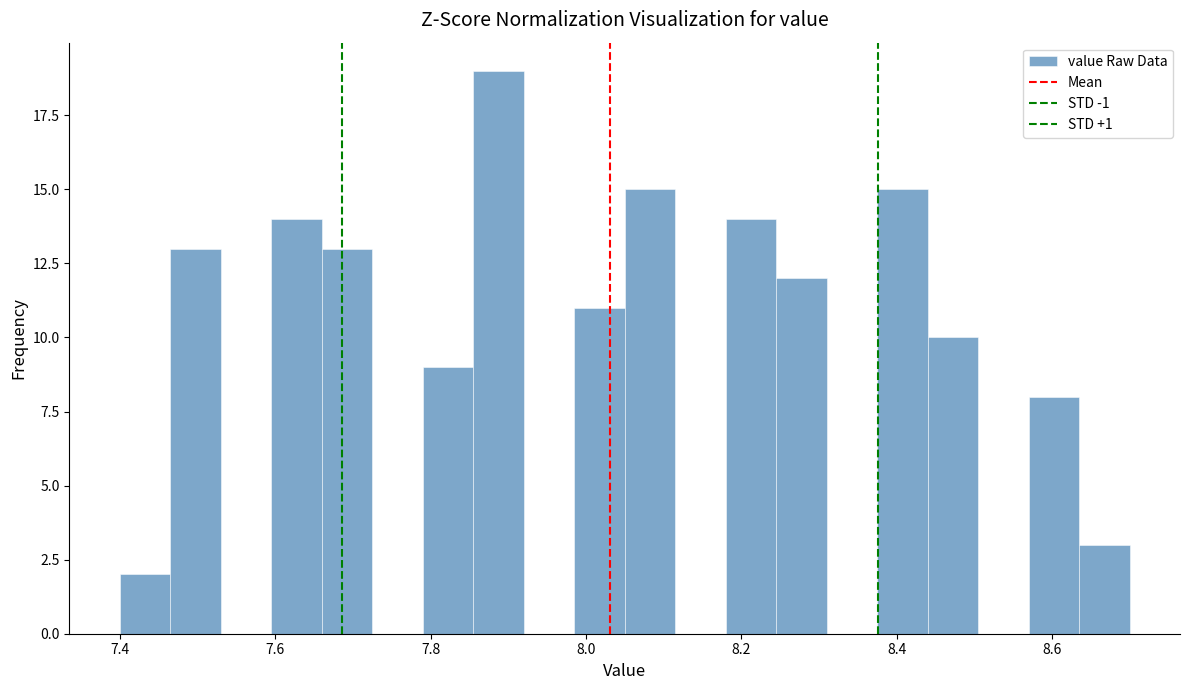

Read against the x-axis, roughly where is the centre of the tallest bar?

7.88